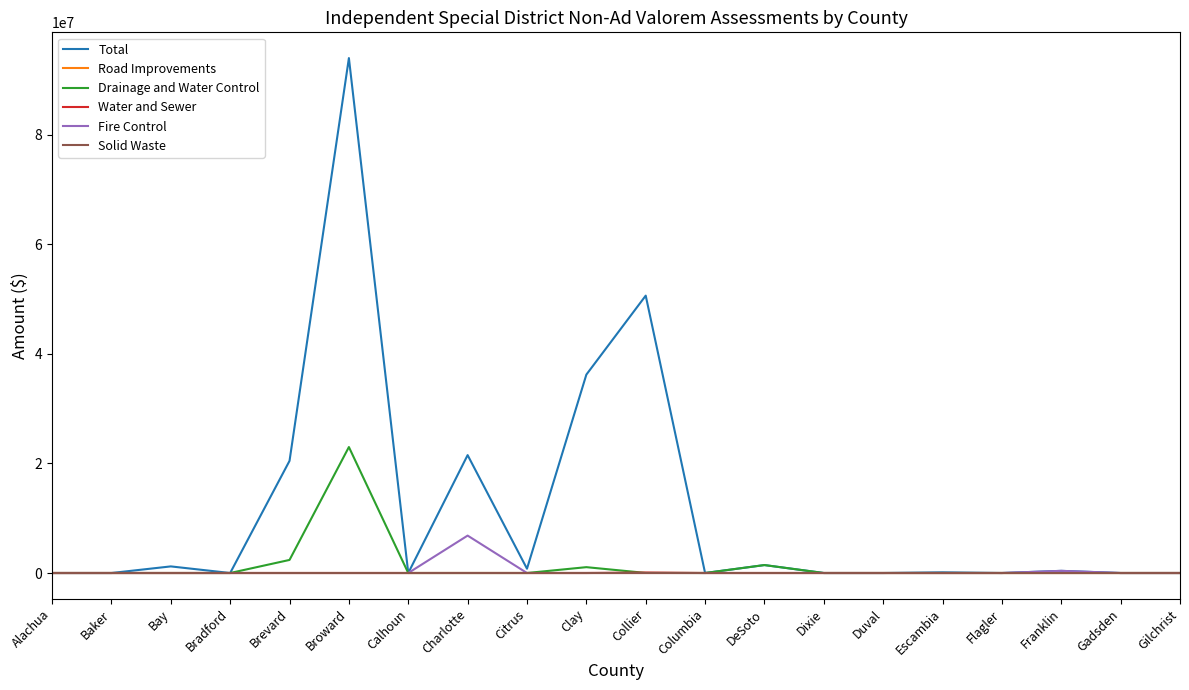

Does the chart display data point markers on the line(s)?

No